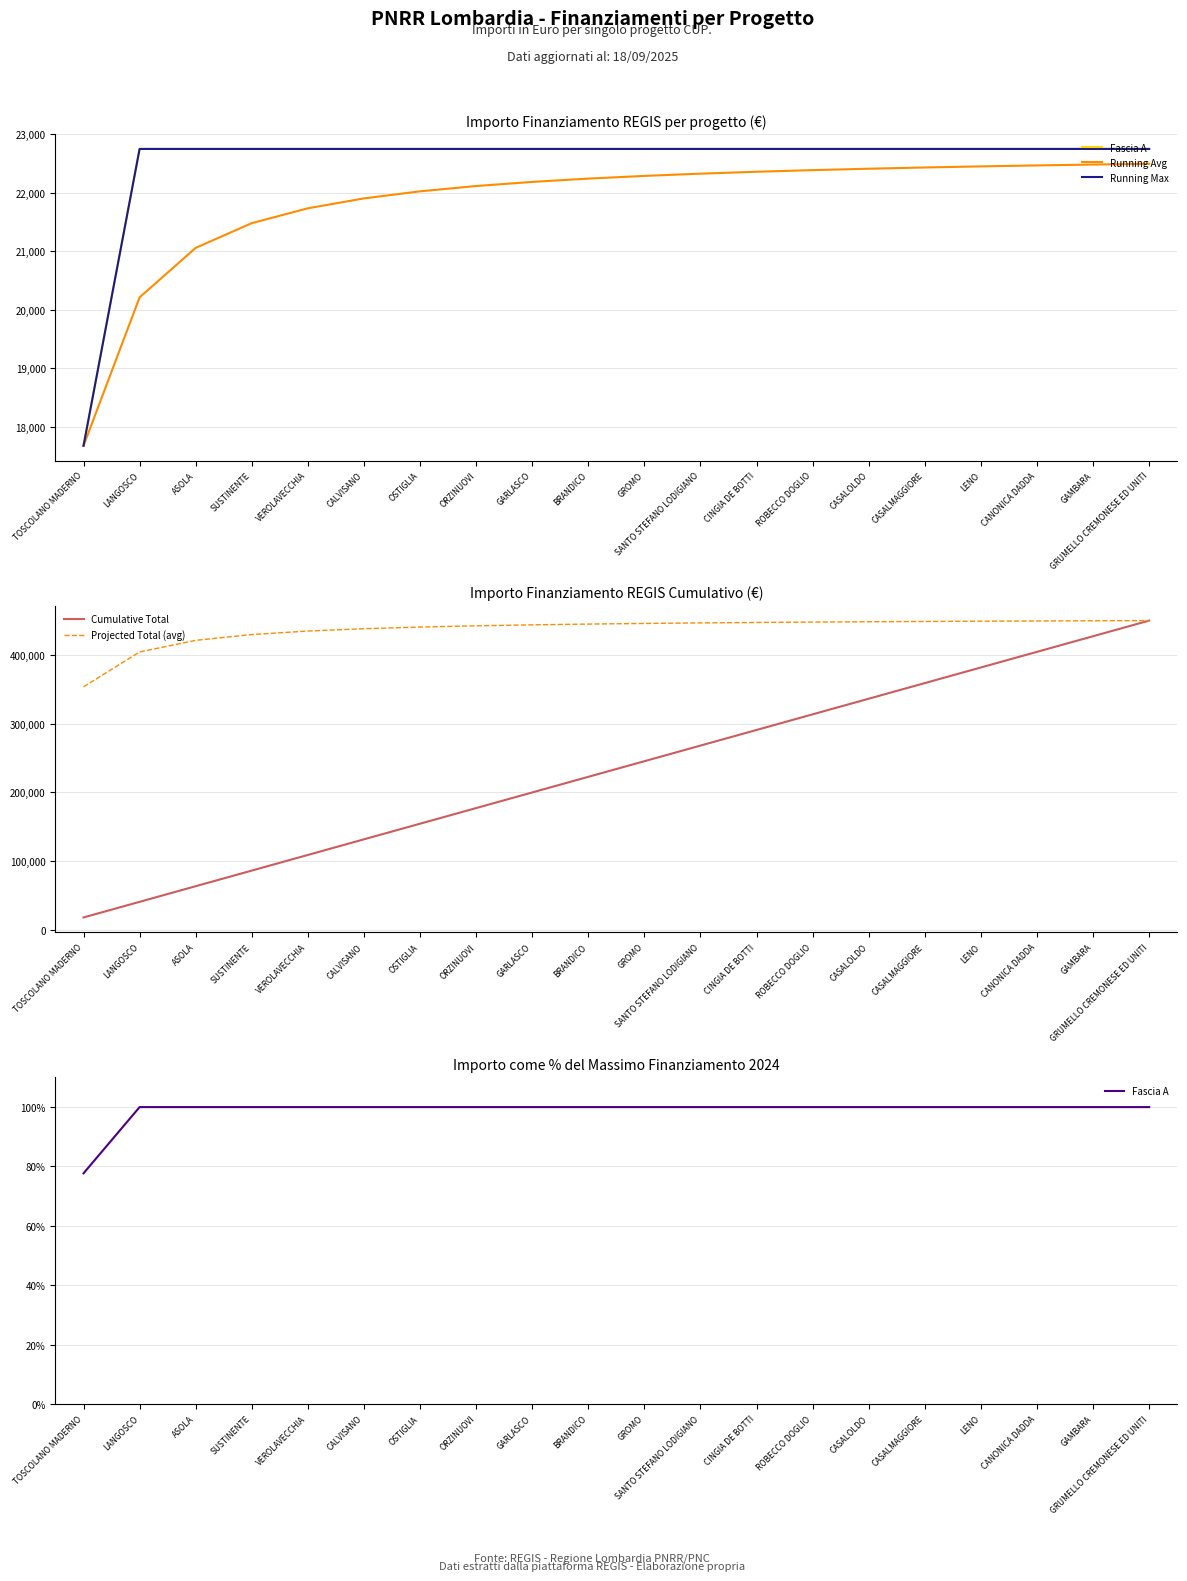

True or false: Projected Total (avg) and Fascia A intersect in this chart.

False